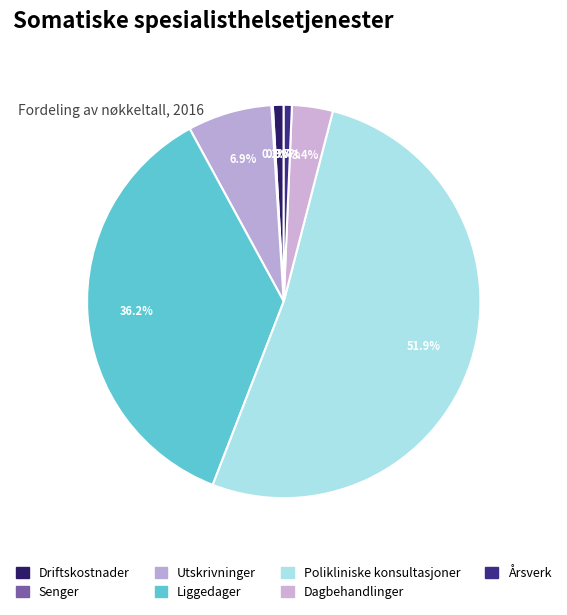

Combined, do Utskrivninger and Dagbehandlinger account for over 50%?

No